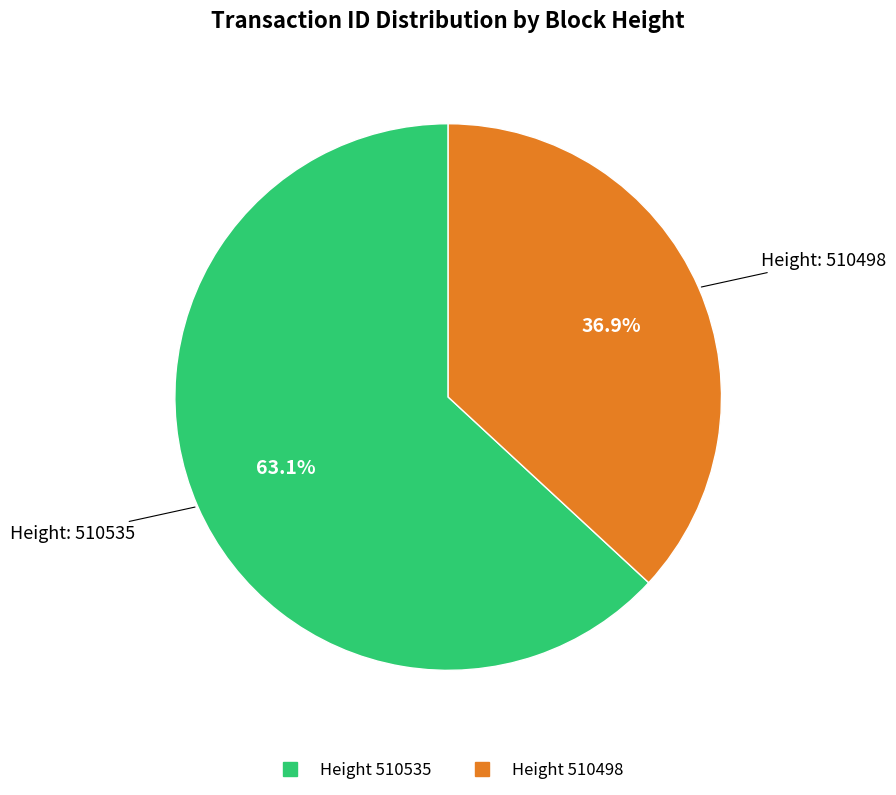

Is there a majority slice in this chart?

Yes